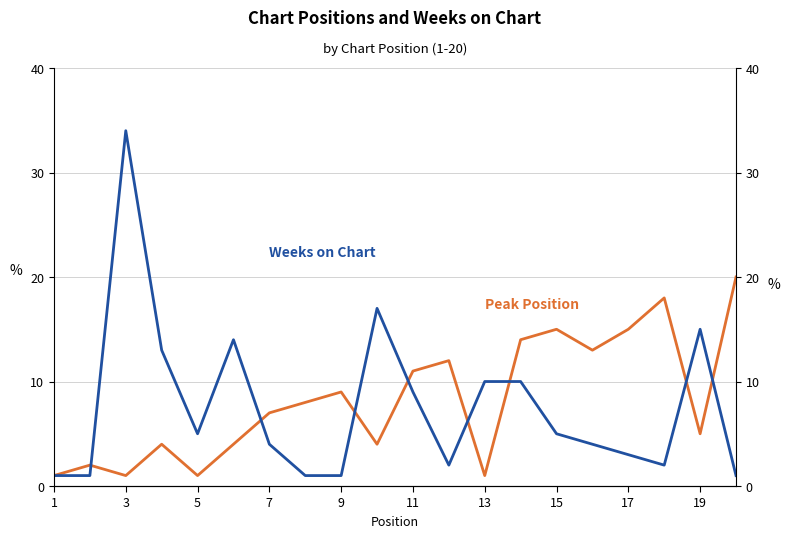

Which series ends up on top after the final intersection of Weeks on Chart and Peak Position?

Peak Position